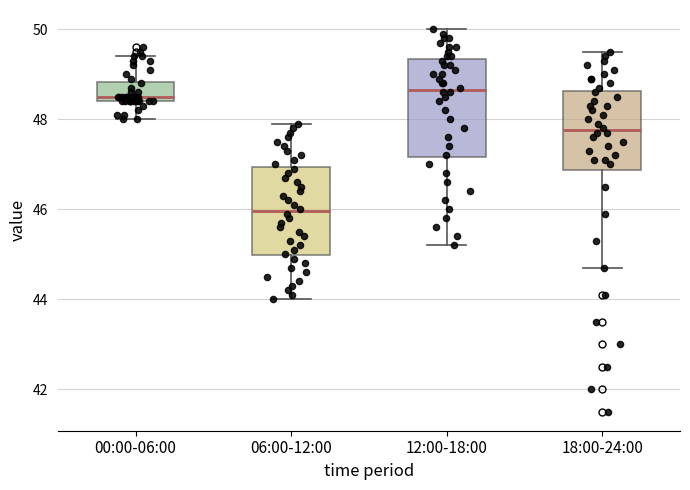

Where does the median line of the box for 12:00-18:00 sit on the y-axis? The values are not printed on the chart, so give them approximately, as read against the axis.

48.6